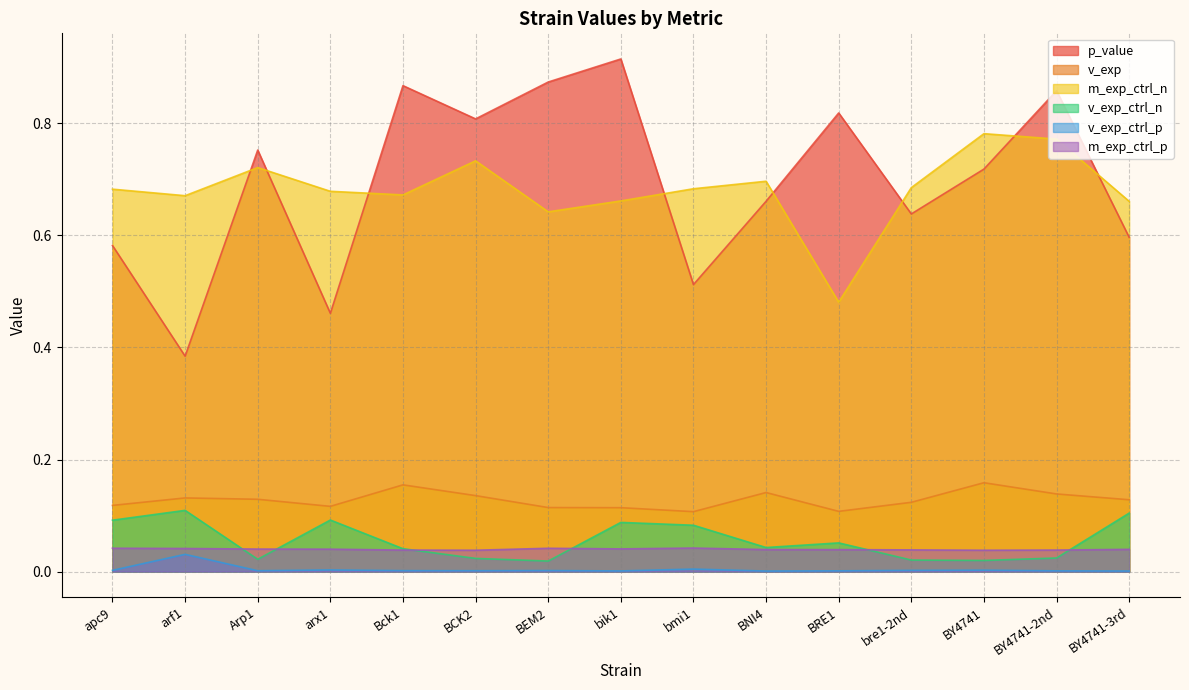

List the series in order of their peak value, lowest first.

v_exp_ctrl_p, m_exp_ctrl_p, v_exp_ctrl_n, v_exp, m_exp_ctrl_n, p_value